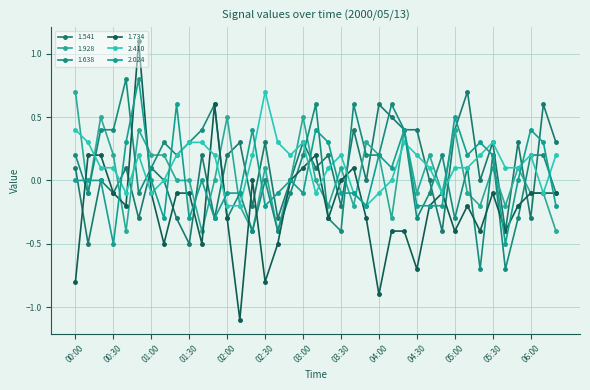

Reading left to right, extract all data points from this chart.

1.541: 0.1	-0.5	0.0	-0.1	0.1	-0.3	0.1	0.0	-0.3	-0.5	0.2	-0.3	0.2	0.3	-0.2	0.3	-0.3	0.0	0.3	0.1	0.2	-0.2	0.4	0.0	0.6	0.5	0.4	0.4	0.0	-0.4	0.4	0.7	-0.0	0.3	-0.4	0.3	-0.3	0.6	0.3
1.928: 0.7	-0.1	0.5	0.2	-0.4	0.4	0.2	0.2	0.0	0.0	-0.4	0.0	0.5	-0.2	-0.4	0.1	-0.4	0.0	0.5	0.0	-0.2	0.1	-0.2	0.3	0.2	-0.3	0.4	-0.1	0.2	-0.1	0.4	-0.1	-0.2	0.1	-0.2	0.1	-0.1	-0.1	-0.4
1.638: 0.2	-0.1	0.4	0.4	0.8	-0.1	0.1	0.3	0.2	0.3	0.4	0.6	-0.3	-0.1	-0.4	0.0	-0.4	-0.1	0.2	0.6	-0.3	-0.4	0.6	0.2	0.2	0.6	0.4	-0.3	-0.1	0.2	-0.3	0.1	-0.7	0.2	-0.7	-0.3	0.2	0.2	-0.1
1.734: -0.8	0.2	0.2	-0.1	-0.2	1.1	-0.1	-0.5	-0.1	-0.1	-0.5	0.6	-0.3	-1.1	-0.0	-0.8	-0.5	-0.0	0.1	0.2	-0.3	-0.0	0.1	-0.3	-0.9	-0.4	-0.4	-0.7	-0.2	-0.1	-0.4	-0.2	-0.4	-0.1	-0.4	-0.2	-0.1	-0.1	-0.1
2.410: 0.4	0.3	0.1	0.1	-0.1	0.2	-0.1	0.0	0.2	0.3	0.3	0.2	-0.2	-0.2	0.2	0.7	0.3	0.2	0.3	-0.1	0.1	0.2	-0.1	-0.2	-0.1	0.0	0.3	0.2	0.1	-0.1	0.1	0.1	0.2	0.3	0.1	0.1	0.2	-0.1	0.2
2.024: -0.0	-0.0	0.0	-0.5	0.3	0.8	0.0	-0.3	0.6	-0.3	0.0	-0.3	-0.1	-0.1	0.4	-0.2	-0.1	0.0	-0.1	0.4	0.3	-0.1	-0.1	-0.2	0.2	0.1	0.4	-0.2	-0.2	-0.2	0.5	0.2	0.3	0.2	-0.5	-0.0	0.4	0.3	-0.2